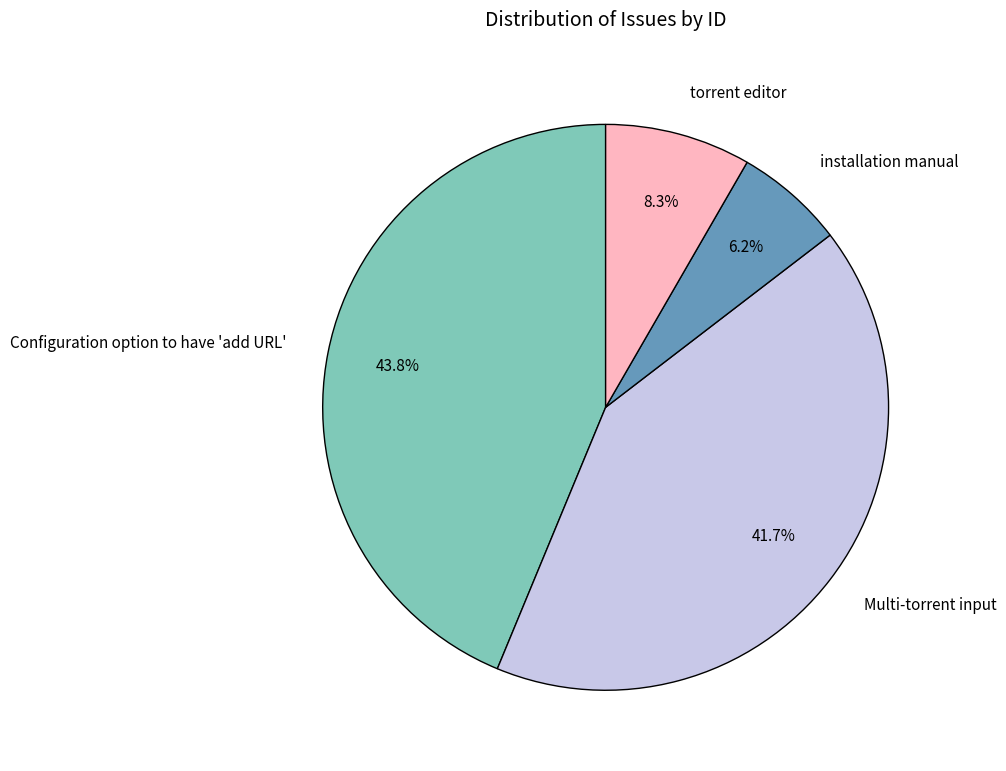

How many slices are in this pie chart?

4